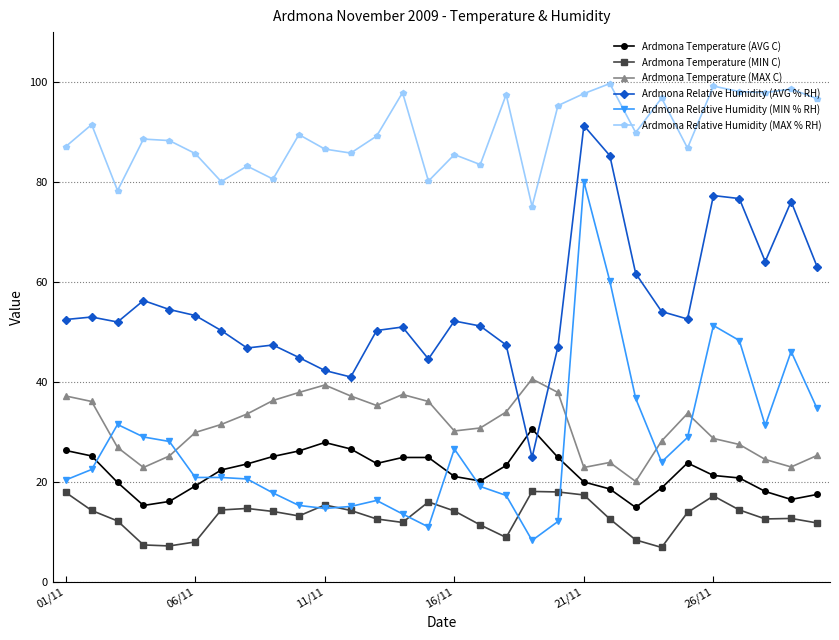

True or false: Ardmona Temperature (AVG C) and Ardmona Relative Humidity (AVG % RH) intersect in this chart.

True